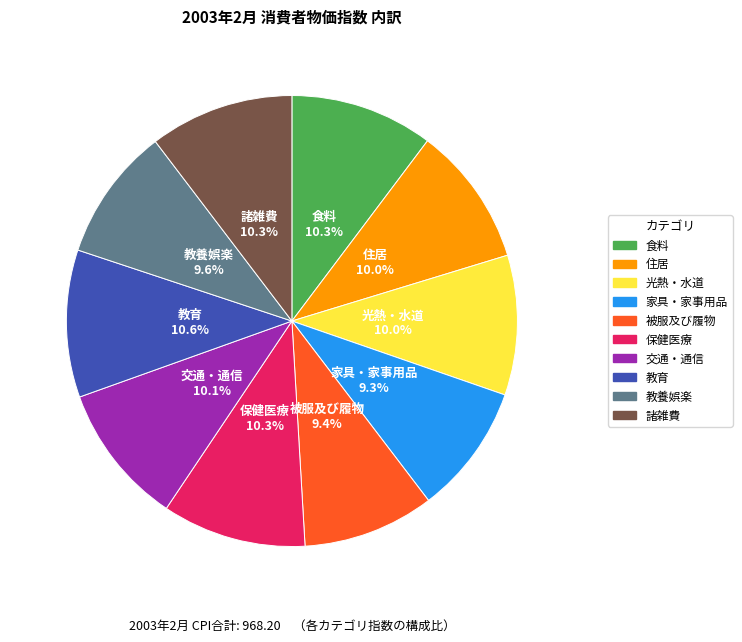

Is the sum of 食料 and 光熱・水道 greater than half?

No